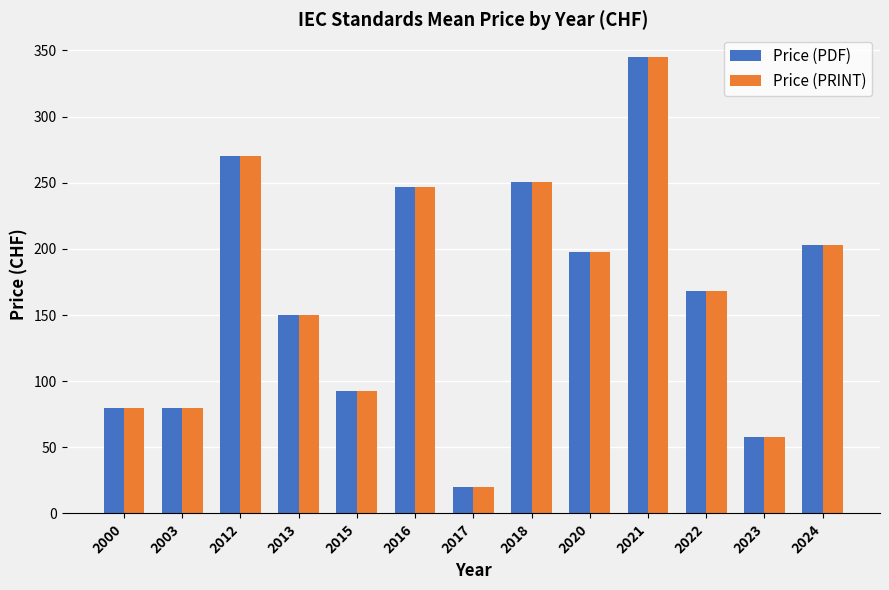

What is the smallest value displayed?

20.0